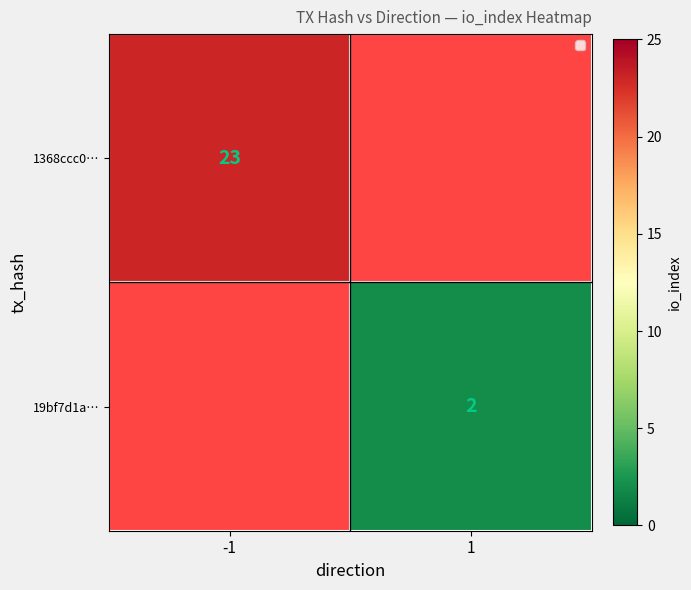

The value of 19bf7d1a… at 1 is 3. True or false?

False